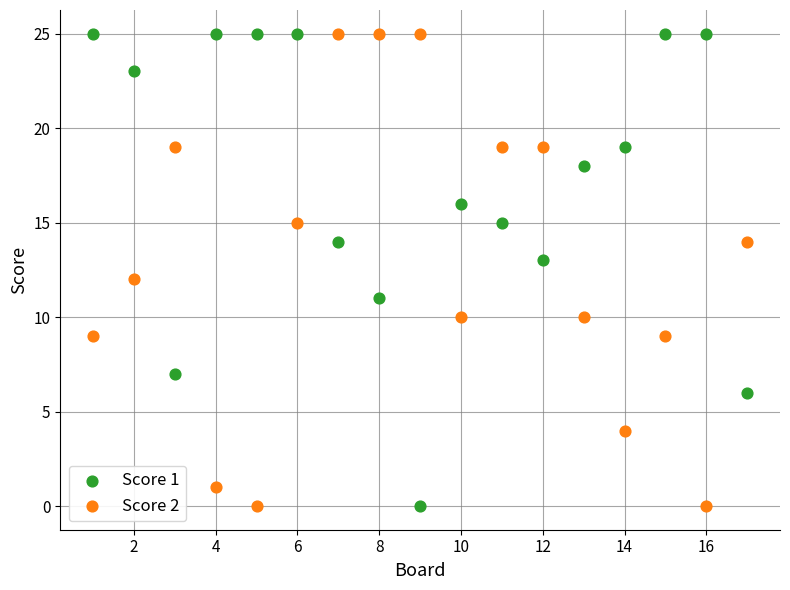

Across all data points, what is the range of Y values (max minus min)?

25